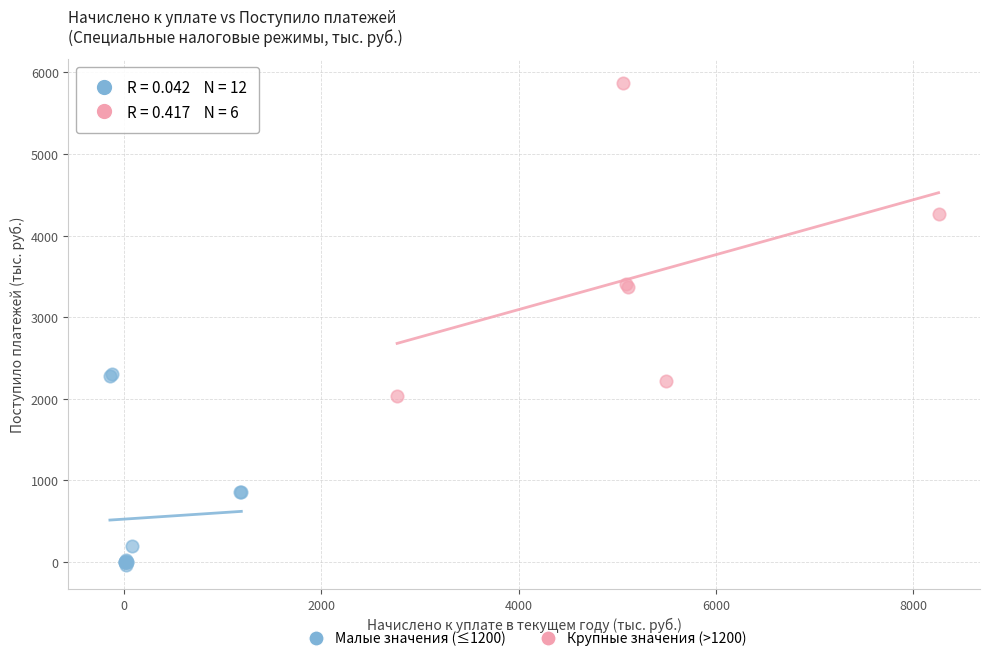

Which series contains the lowest Y value?

Малые значения (≤1200)